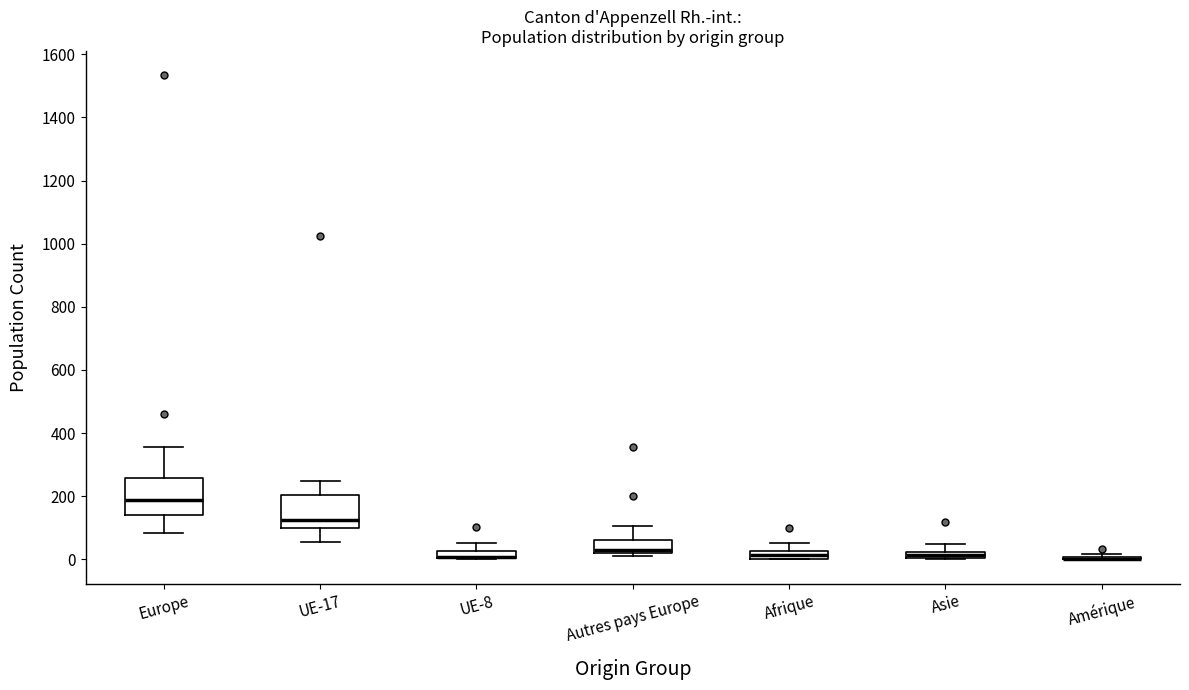

Where is the upper edge of the box for Europe on the y-axis? The values are not printed on the chart, so give them approximately, as read against the axis.

260